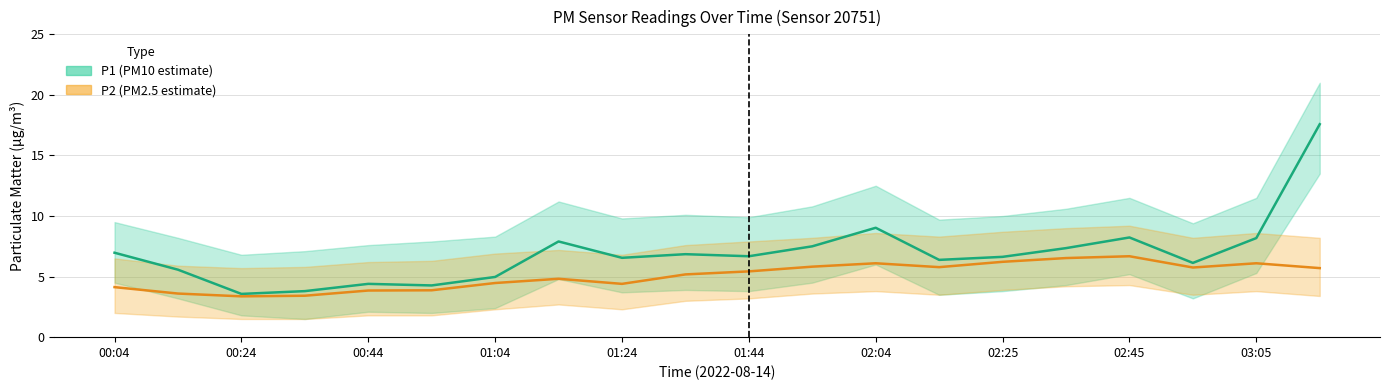

Count the number of data series in this chart.

2